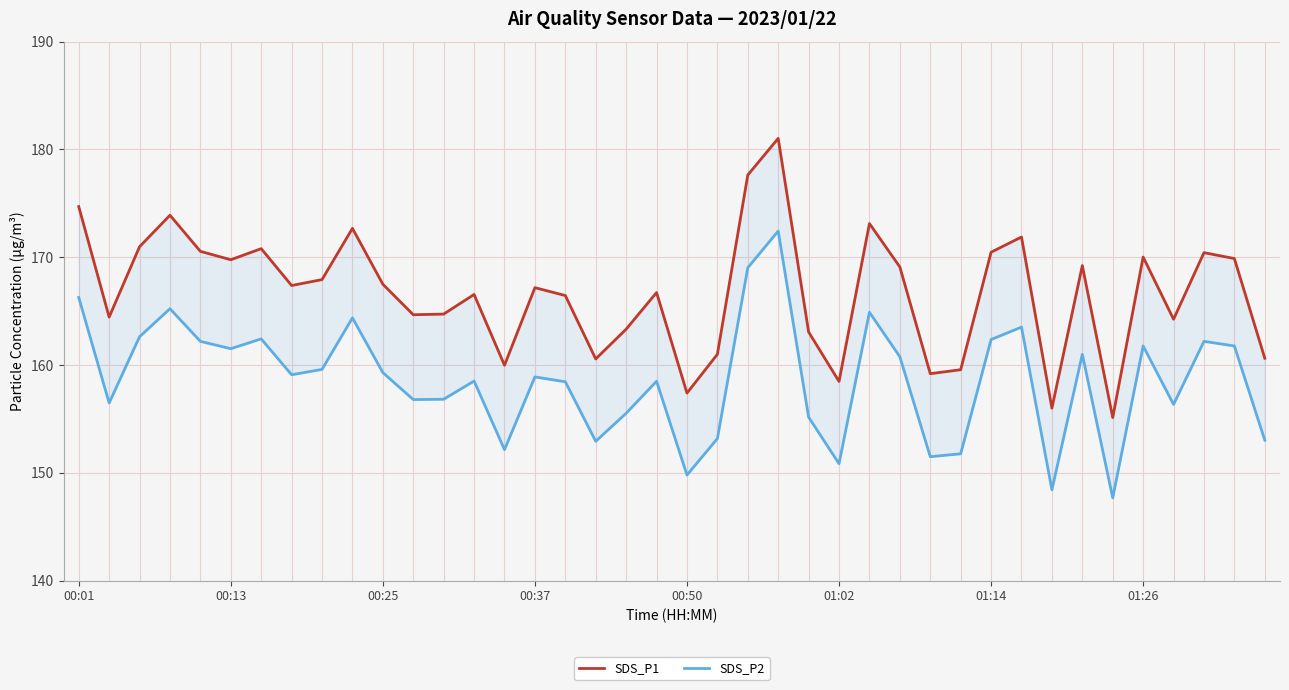

True or false: SDS_P1 has more than 0 interior local peaks.

True